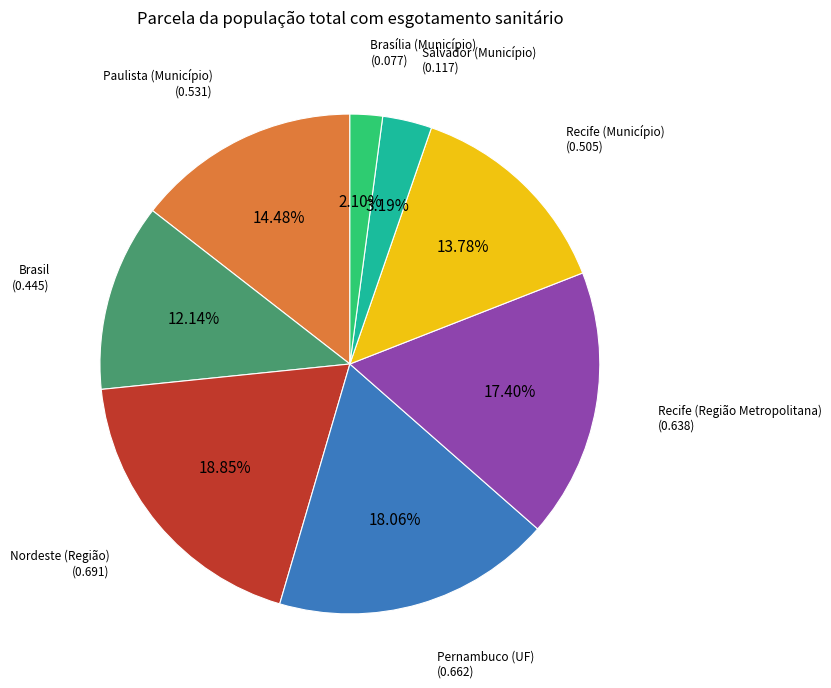

Does Brasil represent more than half of the total?

No